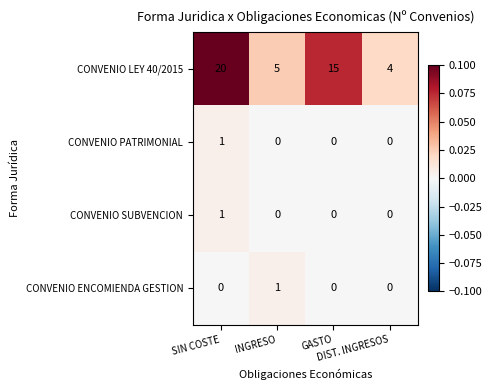

What is the spread (max minus min) of values at SIN COSTE?

20